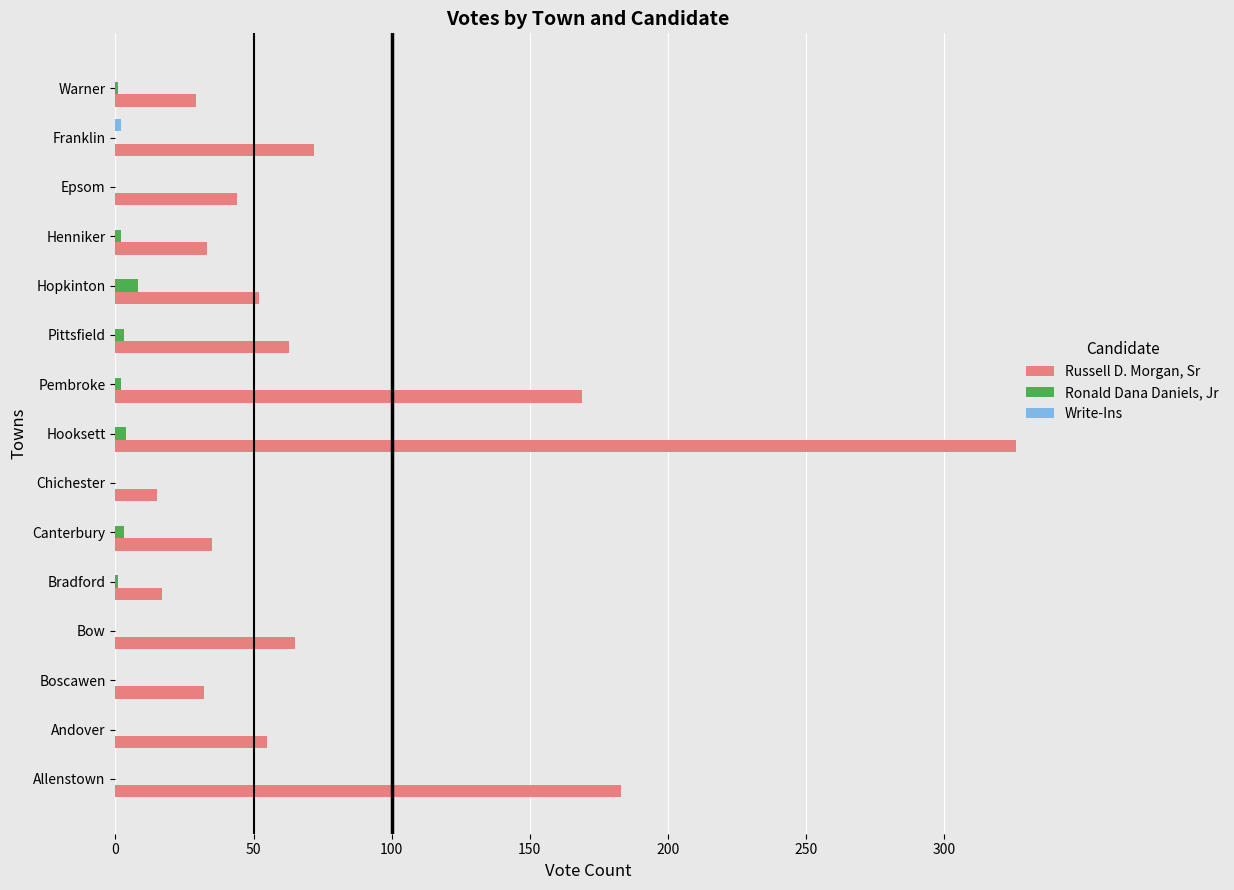

Which category has the highest value in the Russell D. Morgan, Sr series?

Hooksett